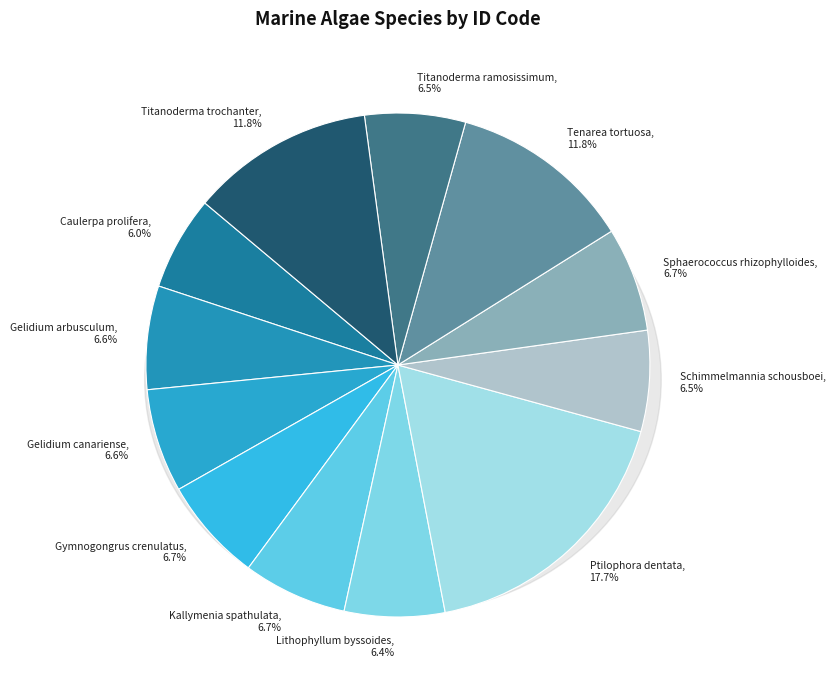

Approximately how many times larger is the value at Ptilophora dentata compared to Gymnogongrus crenulatus?

2.7